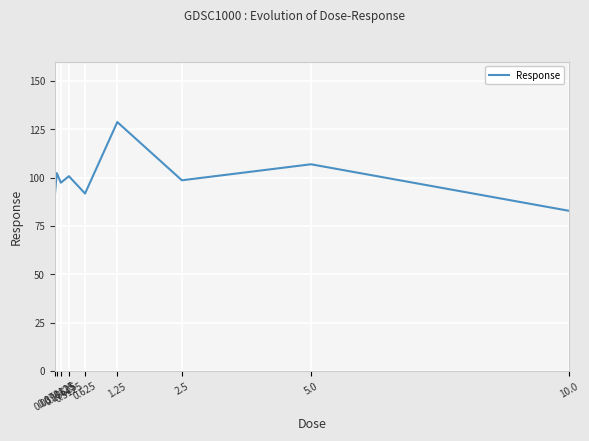

The value at 5.0 is 169.9. True or false?

False